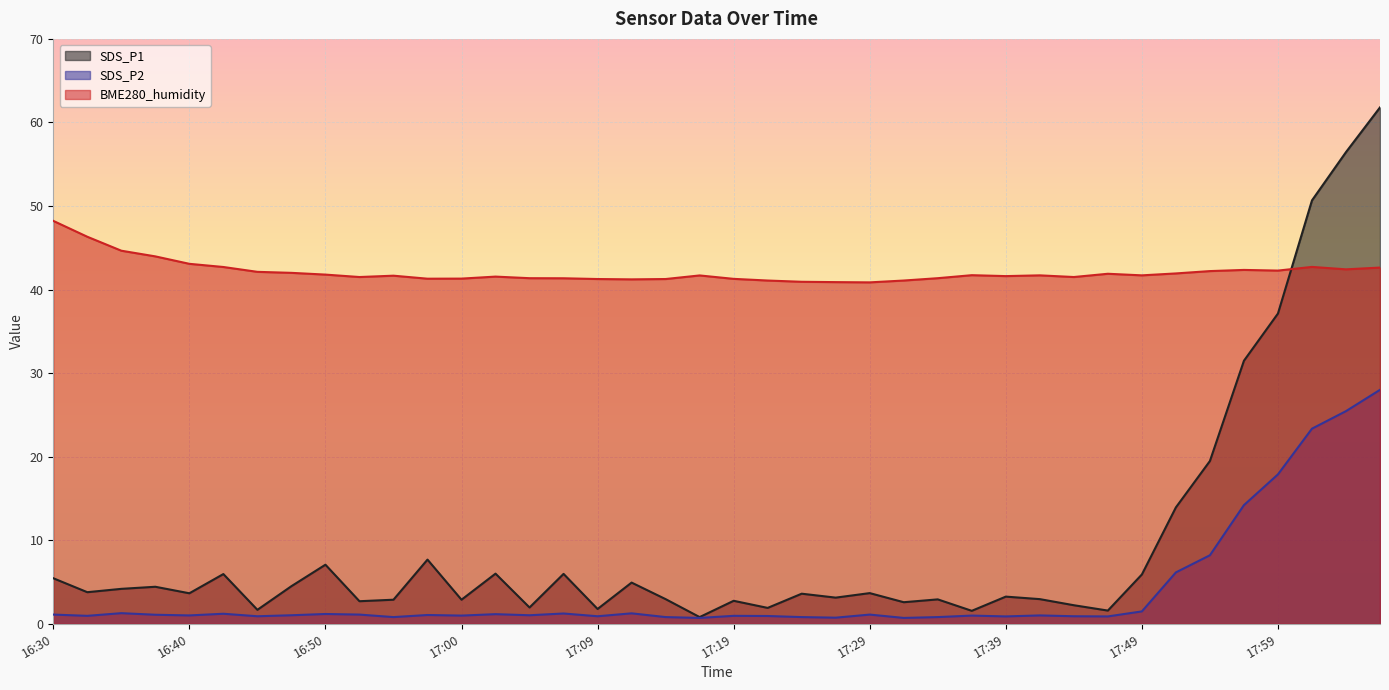

What is the difference between the maximum and second lowest values in the SDS_P1 series?

60.2